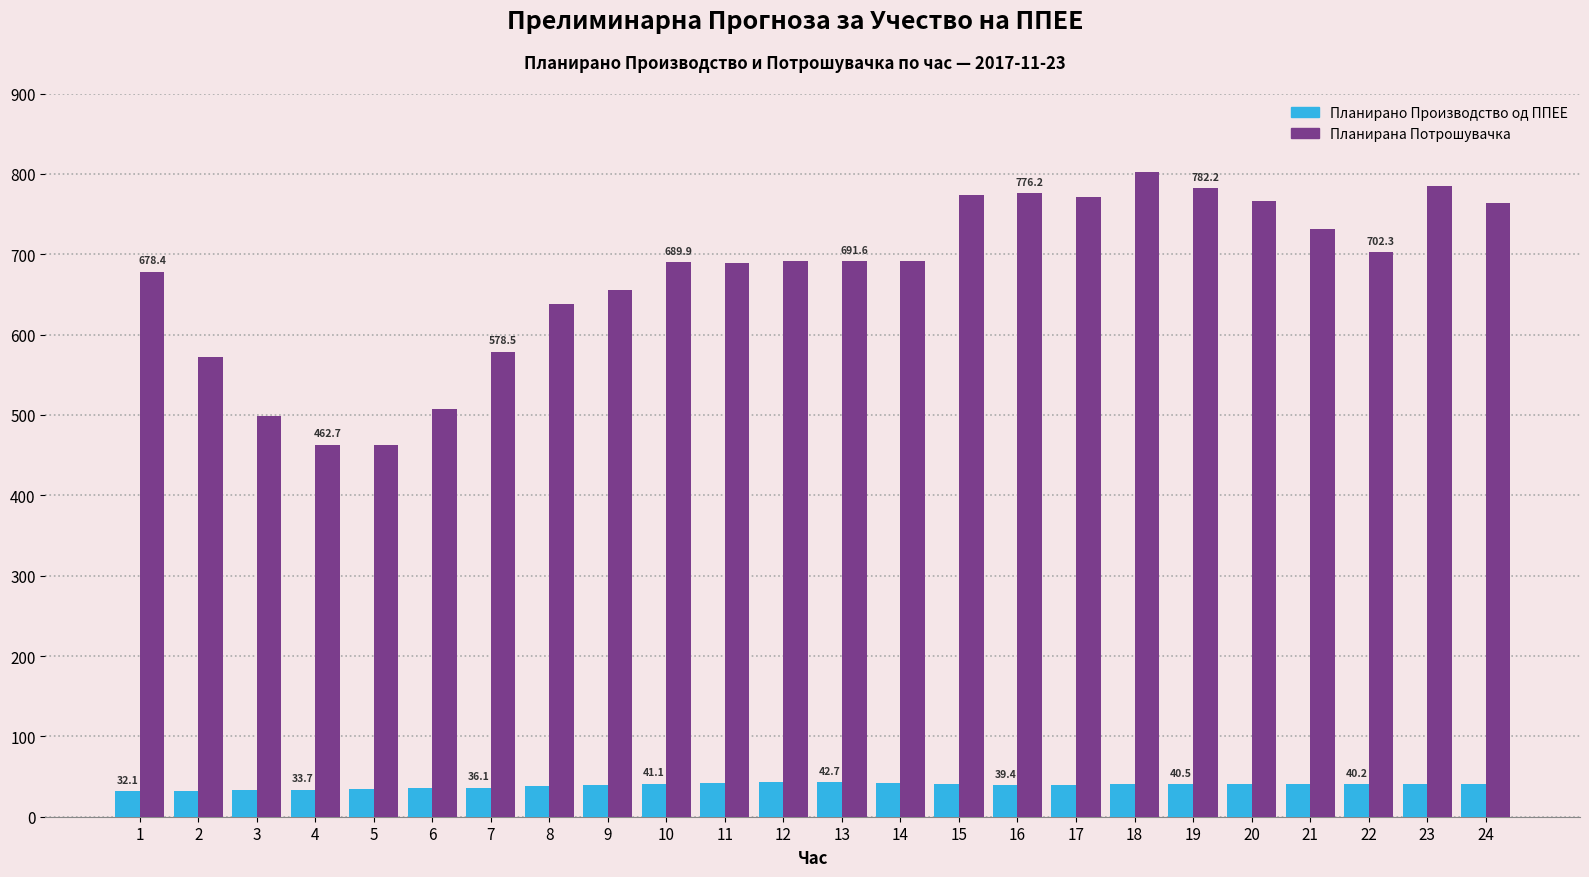

True or false: Планирана Потрошувачка has a value of 785.0 at 23.

True